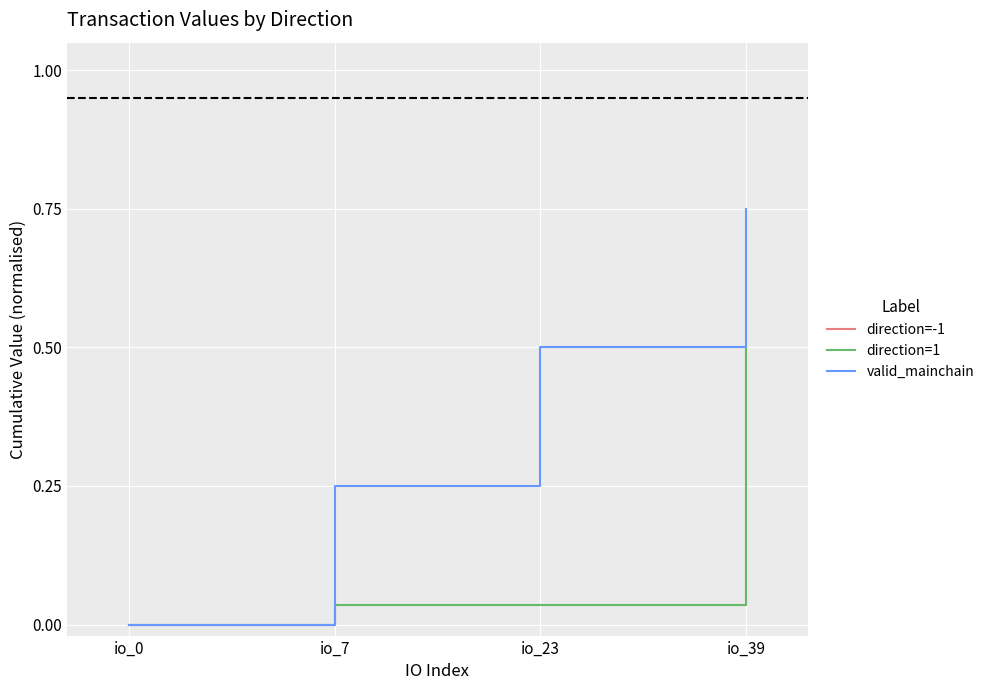

The value of direction=-1 at io_7 is 0.1. True or false?

False